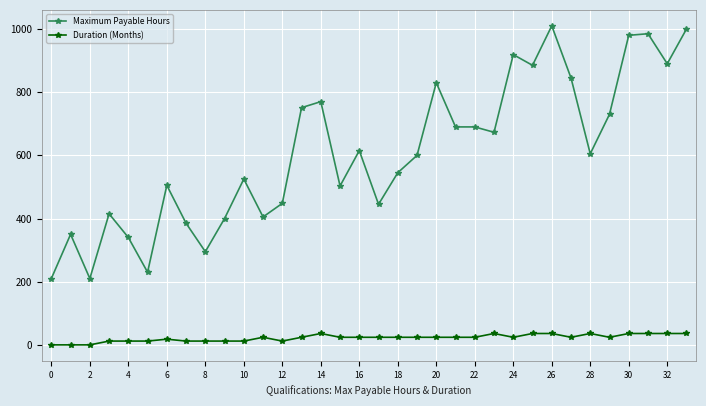

True or false: Duration (Months) and Maximum Payable Hours intersect in this chart.

False